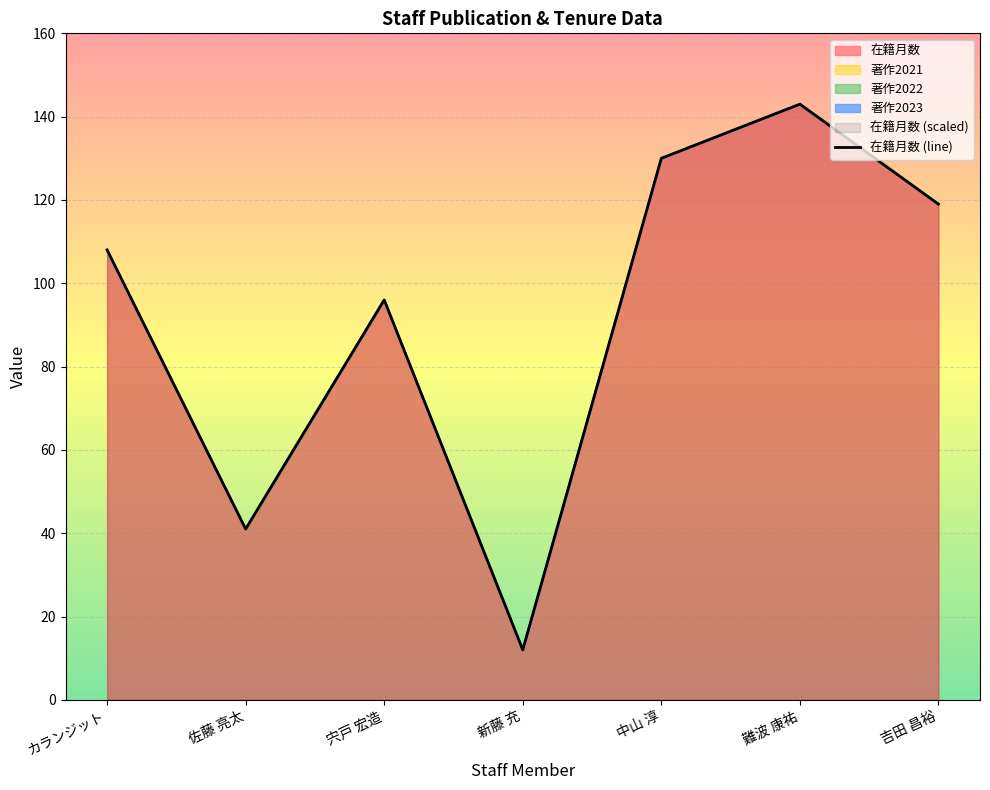

True or false: the data has more than 0 interior local peaks.

True